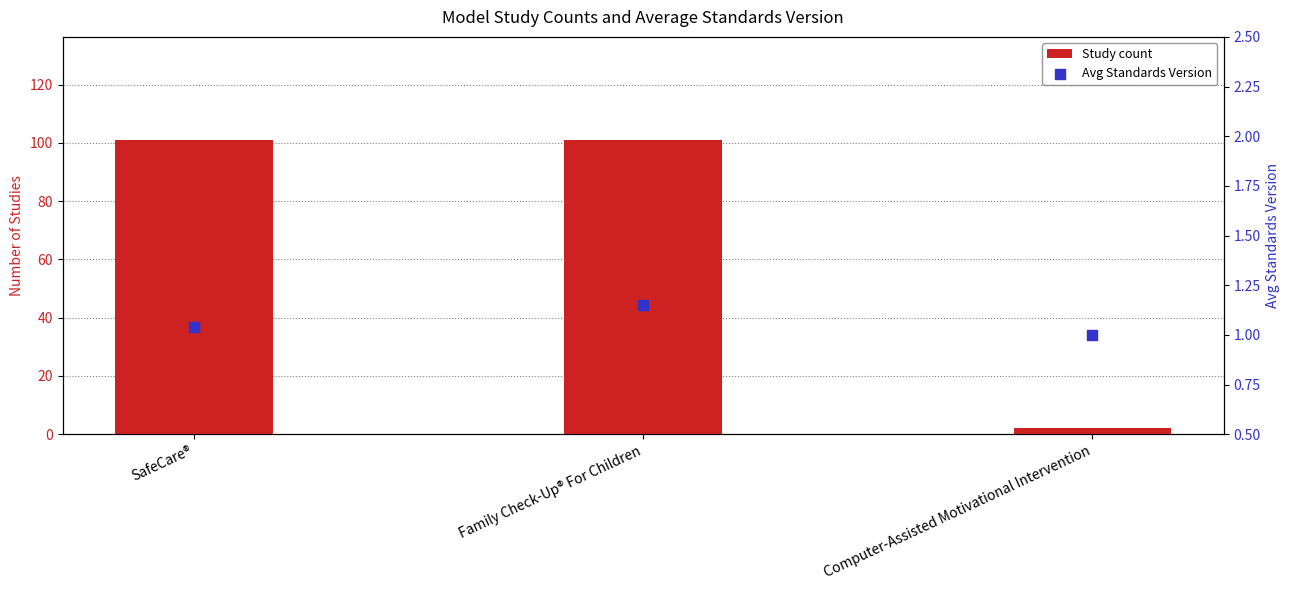

Which series has the widest spread of Y values?

Study count